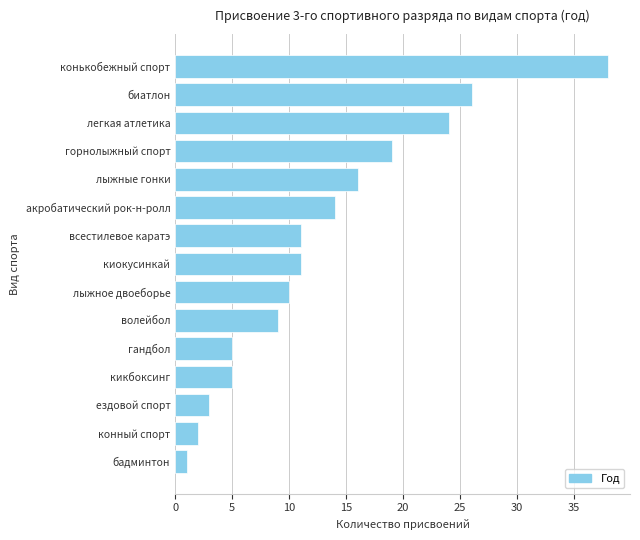

Reading bottom to top, extract all data points from this chart.

1	2	3	5	5	9	10	11	11	14	16	19	24	26	38